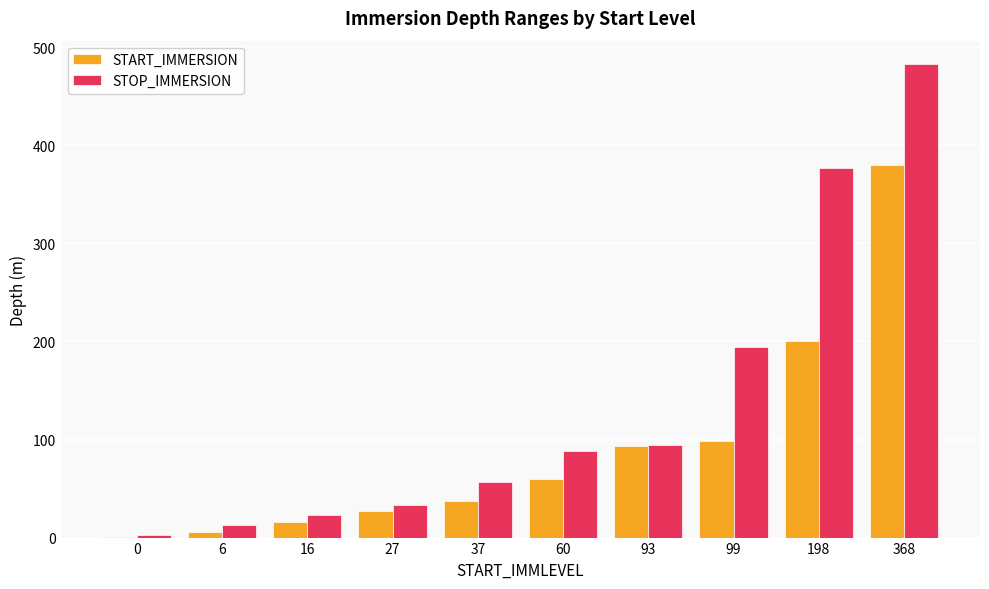

The START_IMMERSION series shows 262.5 at 368. True or false?

False